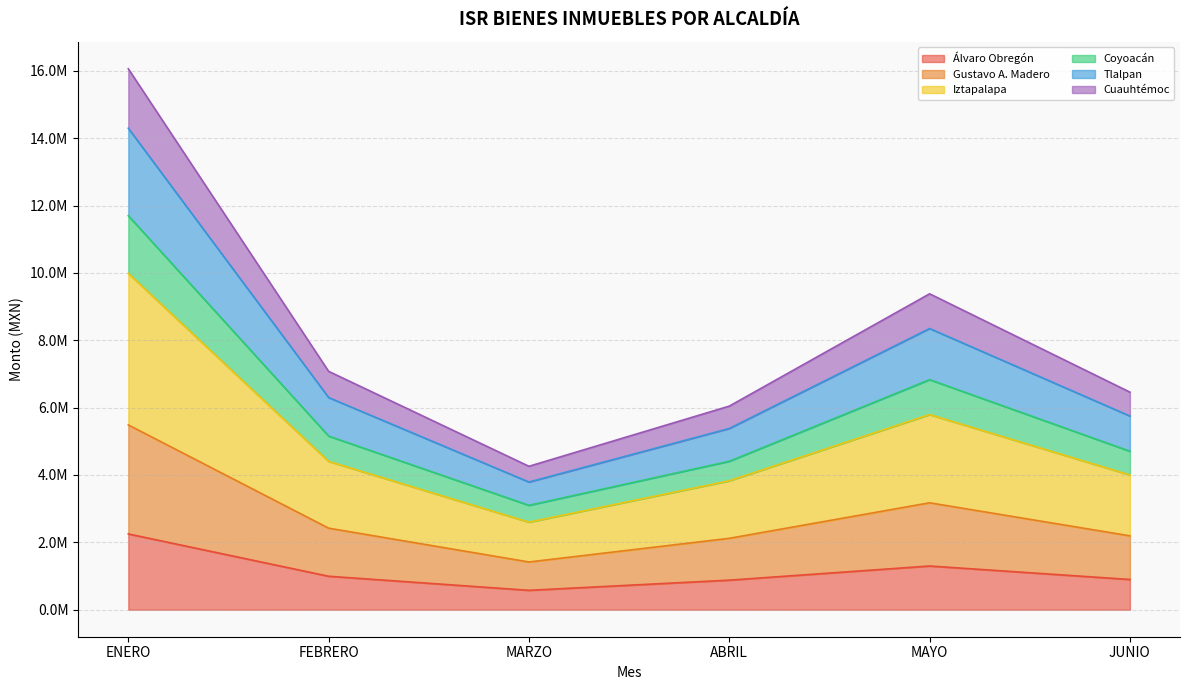

At which category does Tlalpan reach its first local valley?

MARZO